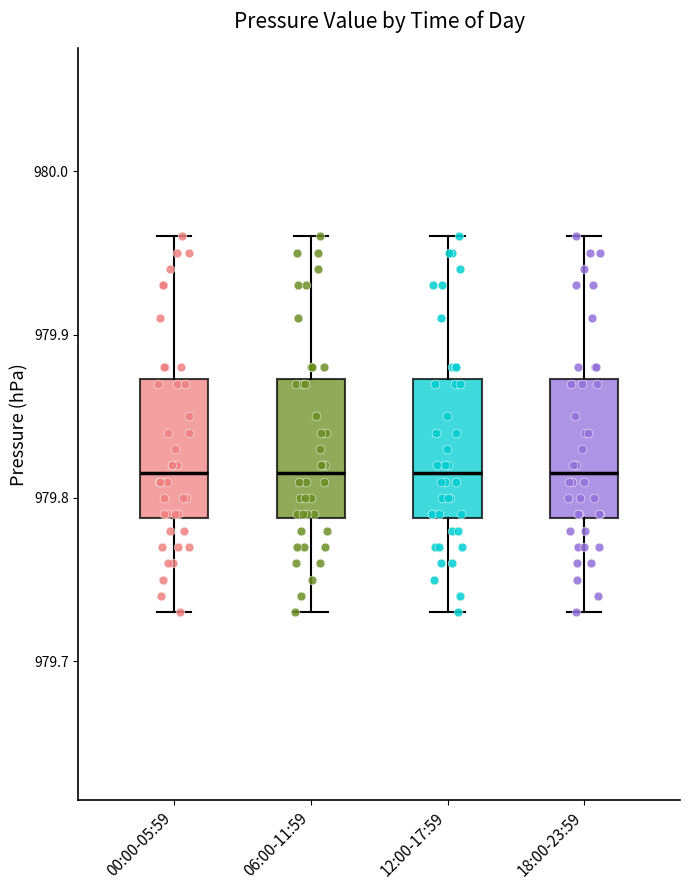

Reading left to right, transcribe this box plot: for each box, give where its median line is, the range the box spans, and where its two whiskers end, as read against the y-axis. The values are not printed on the chart, so give them approximately, as read against the axis.

00:00-05:59: median 979.82, box 979.79 to 979.87, whiskers 979.73 to 979.96
06:00-11:59: median 979.82, box 979.79 to 979.87, whiskers 979.73 to 979.96
12:00-17:59: median 979.82, box 979.79 to 979.87, whiskers 979.73 to 979.96
18:00-23:59: median 979.82, box 979.79 to 979.87, whiskers 979.73 to 979.96